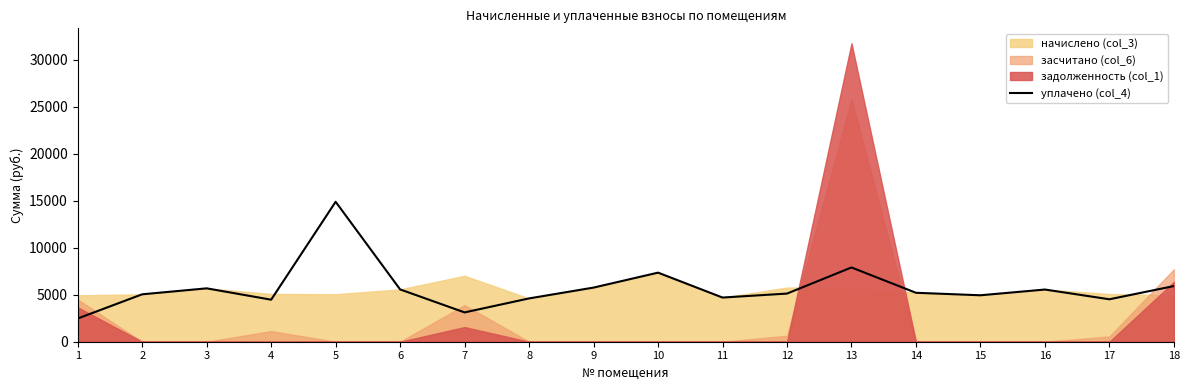

Reading left to right, list all the values displayed in this chart.

1=2471.0	2=5045.8	3=5679.4	4=4471.7	5=14890.9	6=5564.2	7=3118.1	8=4608.0	9=5760.0	10=7349.8	11=4700.2	12=5121.9	13=7900.8	14=5207.0	15=4942.1	16=5552.6	17=4515.8	18=5921.0